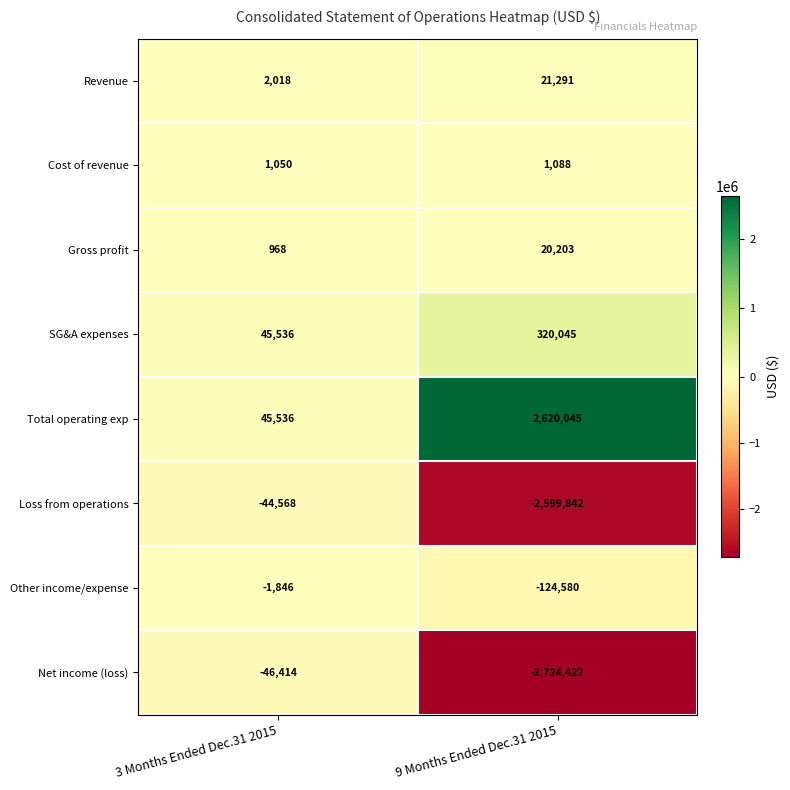

How many series are shown in this chart?

8